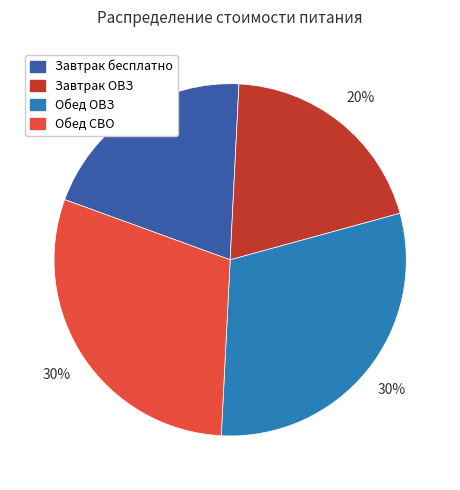

Approximately how many times larger is the value at Завтрак ОВЗ compared to Обед ОВЗ?

0.7